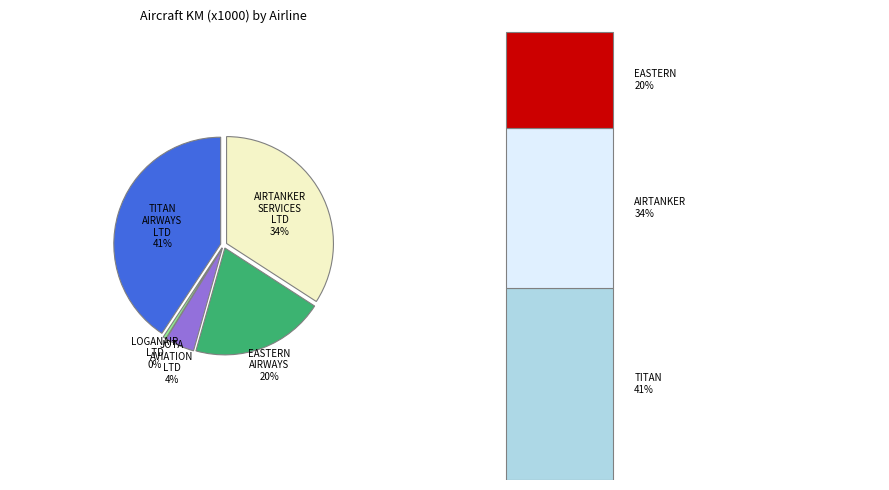

How many slices are in this pie chart?

5